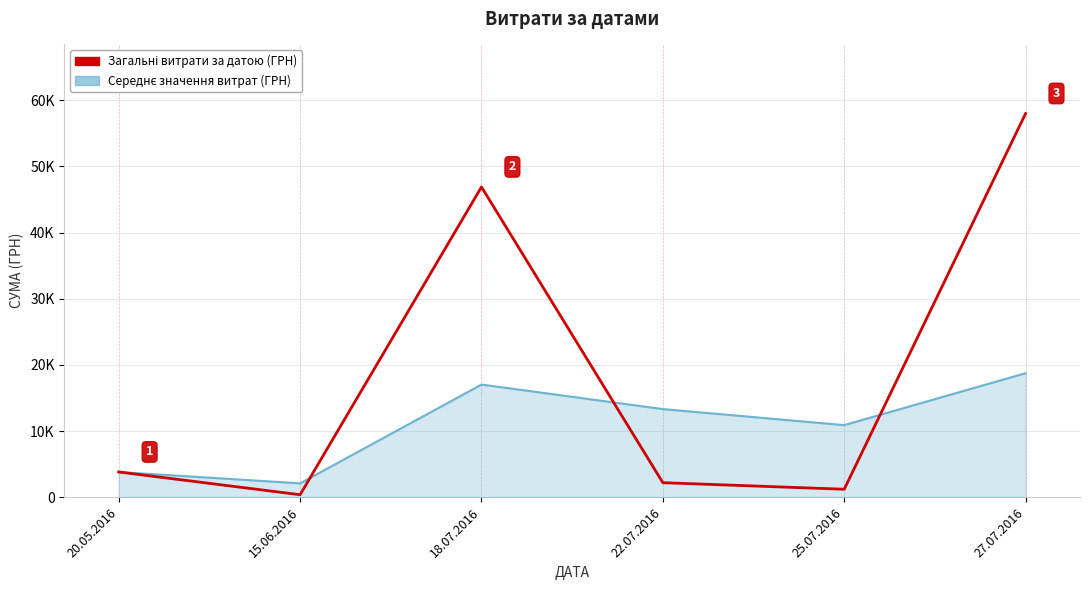

Is this an area chart (filled region under the line)?

Yes